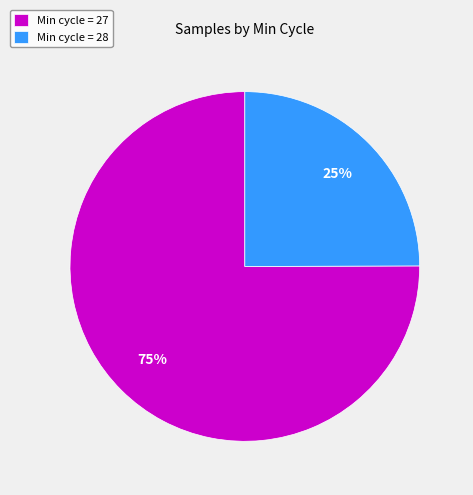

Is it true that Min cycle = 27 is 81% of the pie?

False